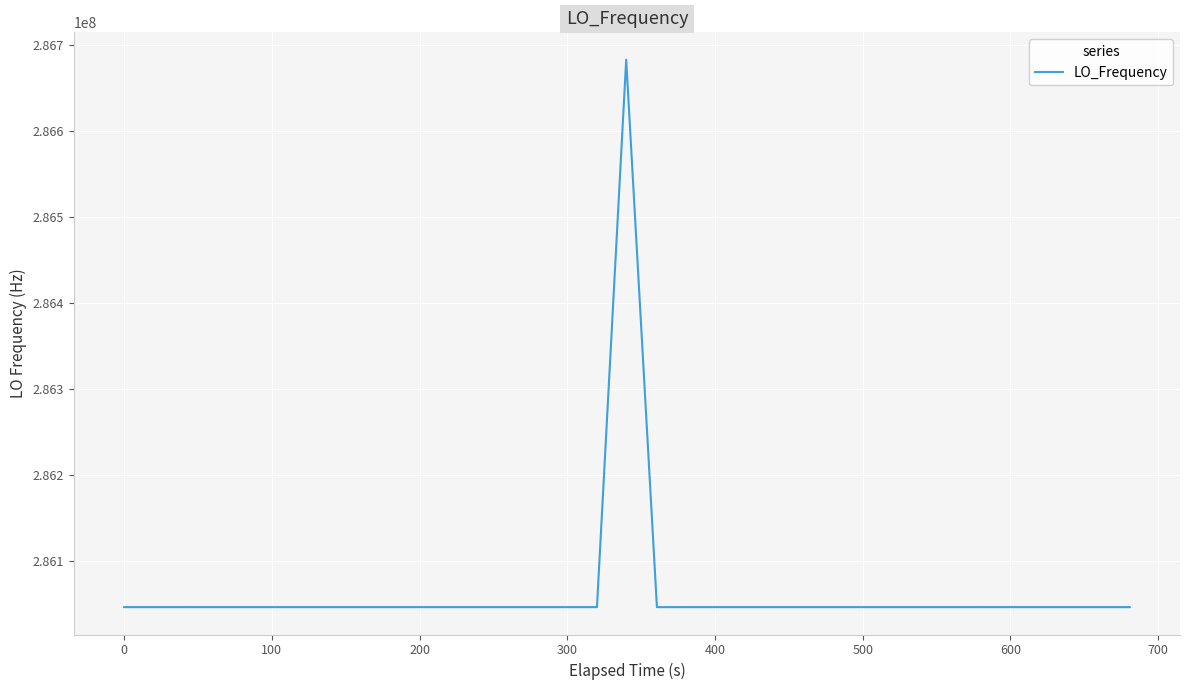

What is the minimum value shown in the chart?

286046998.1